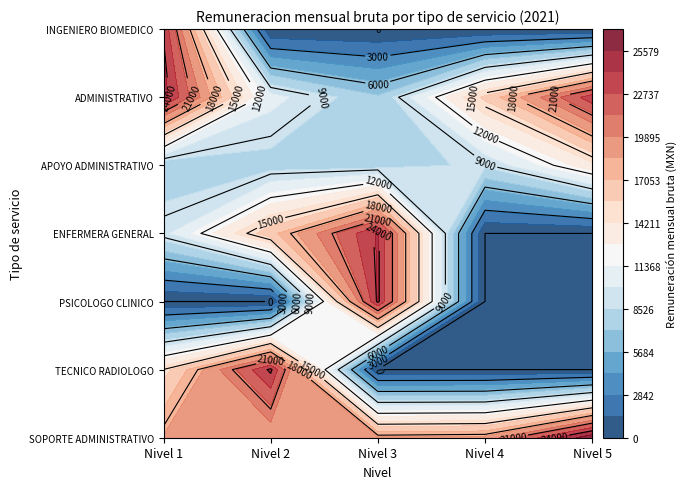

How many data points in SOPORTE ADMINISTRATIVO are less than 18700?

2